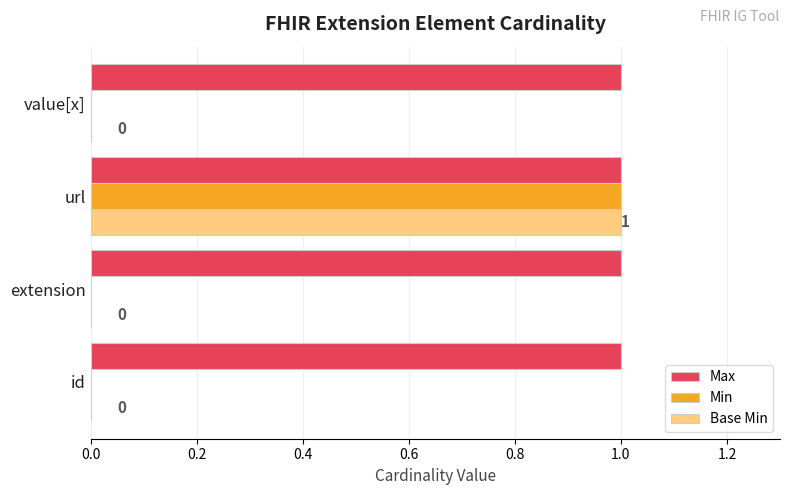

Is the value of Min at extension greater than the value of Max at id?

No